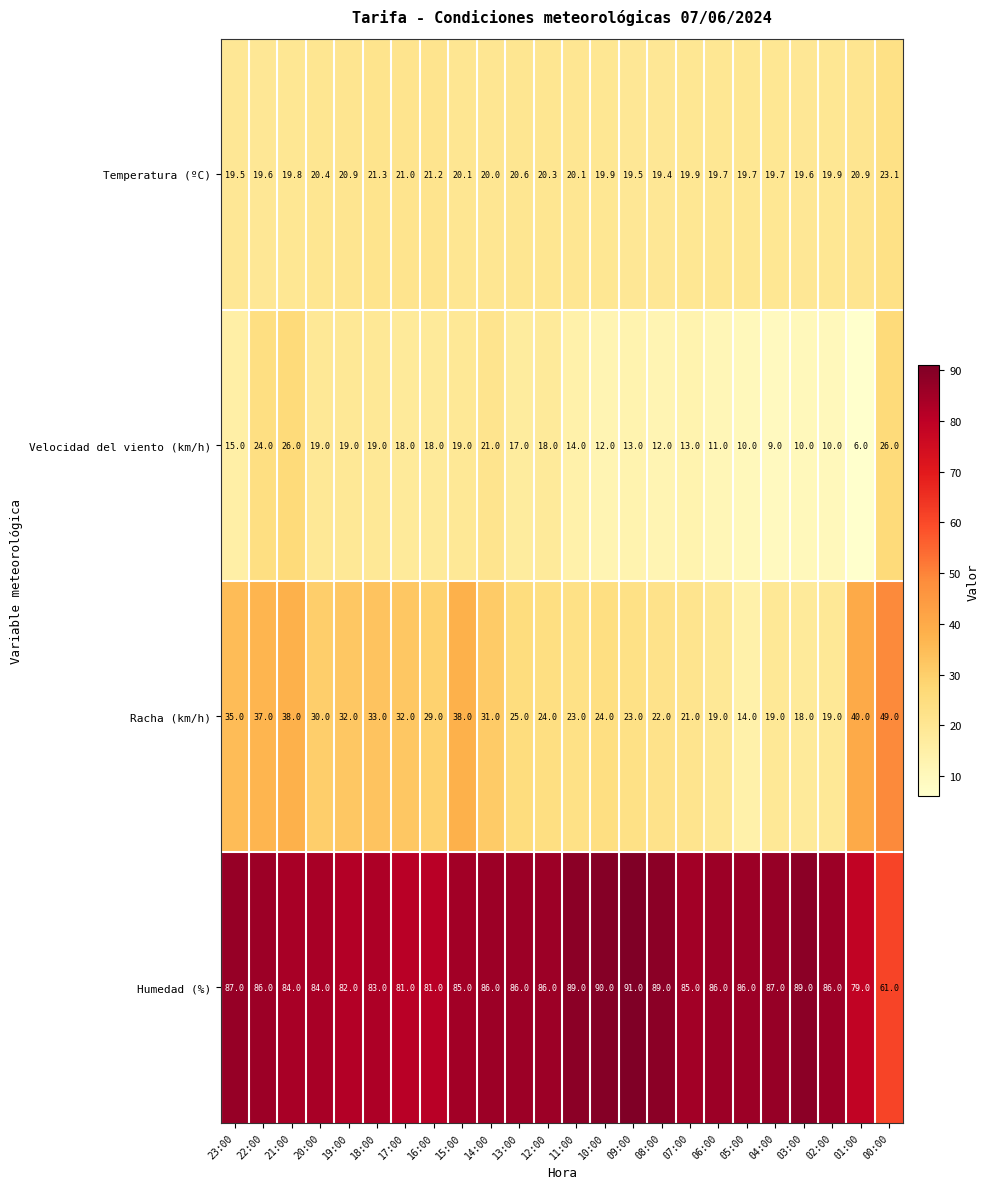

What is the maximum value shown in the chart?

91.0